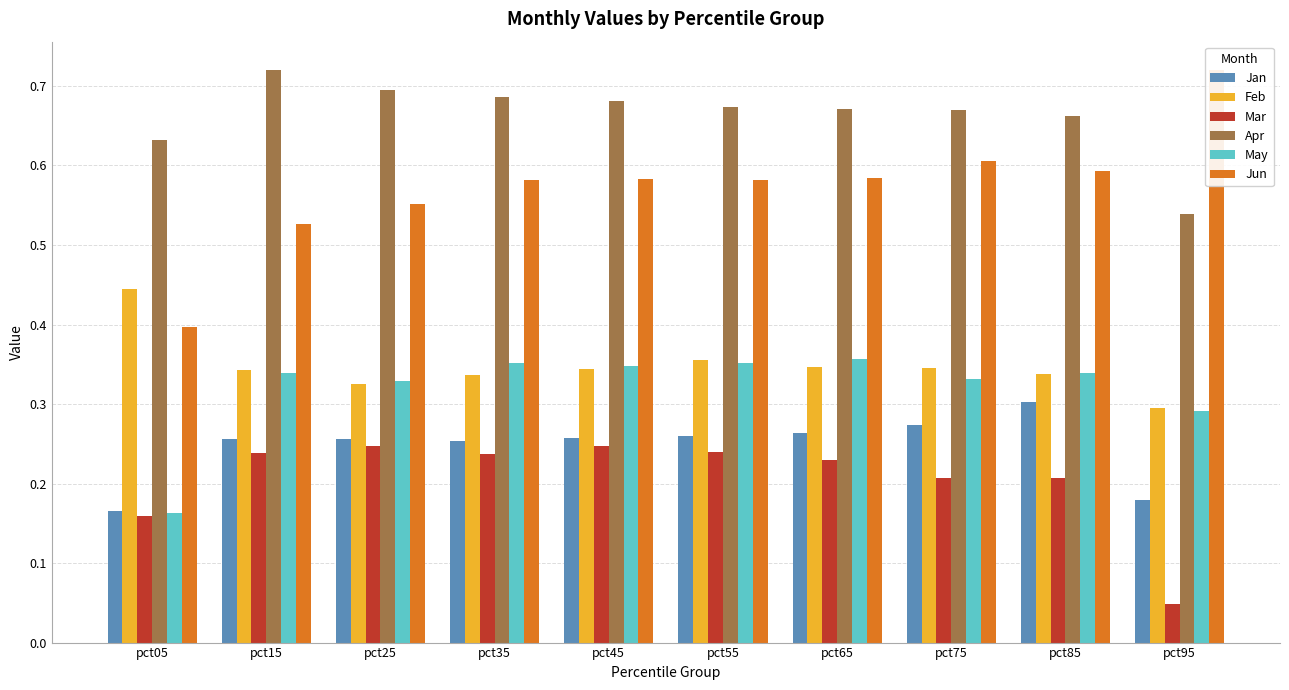

How many data points does each series have?

10